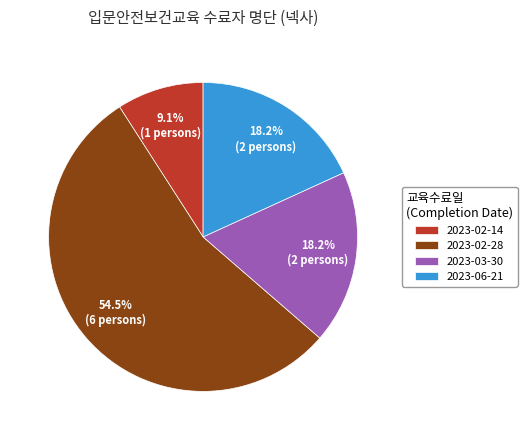

Which slice is the largest?

2023-02-28